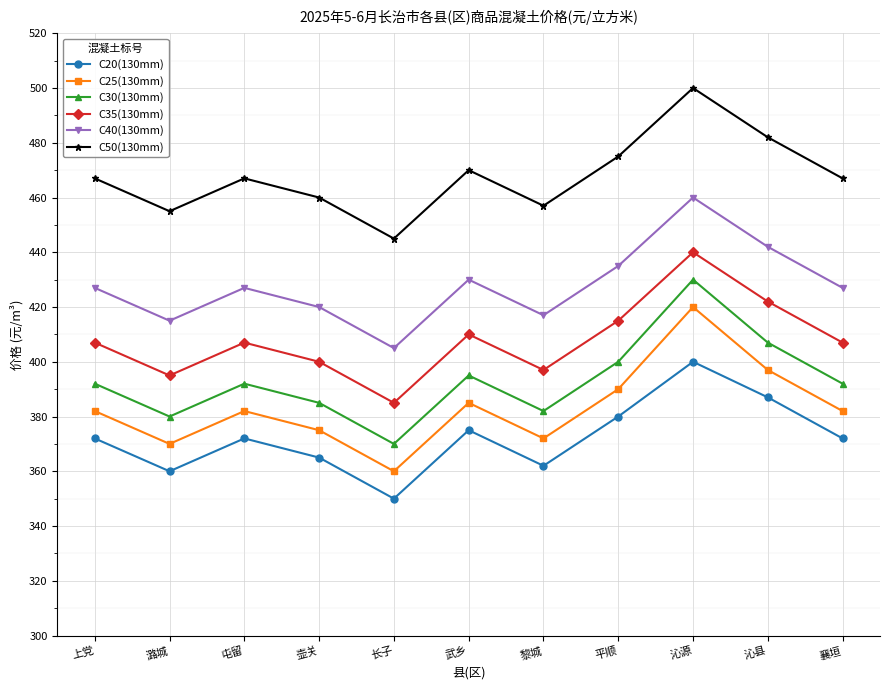

What is the sum of all C35(130mm) values?

4485